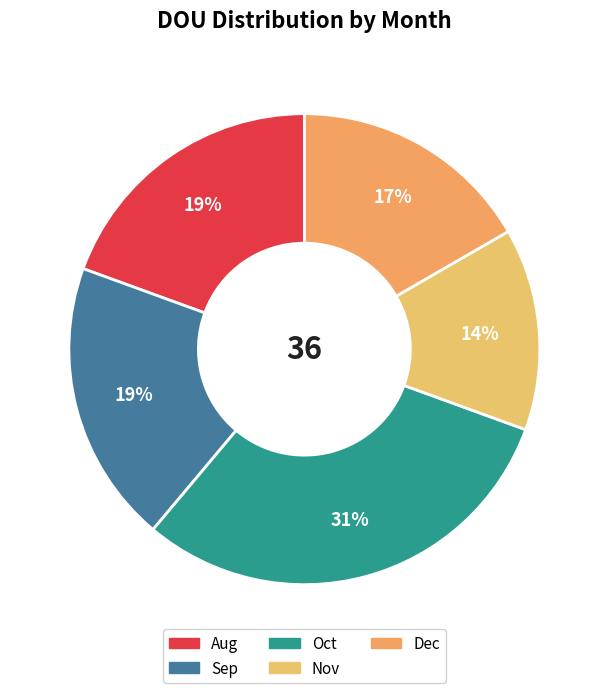

Rank the categories by value from lowest to highest.

Nov, Dec, Aug, Sep, Oct